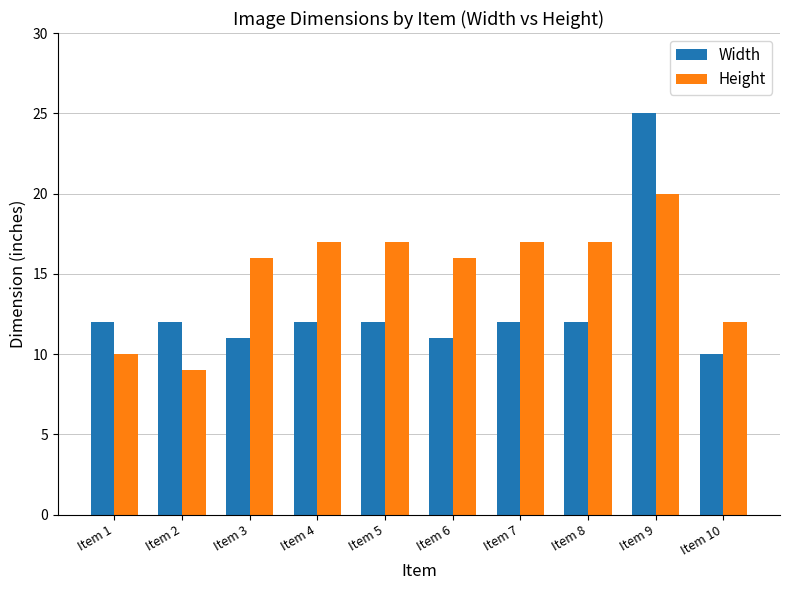

What is the average value of the Height series?

15